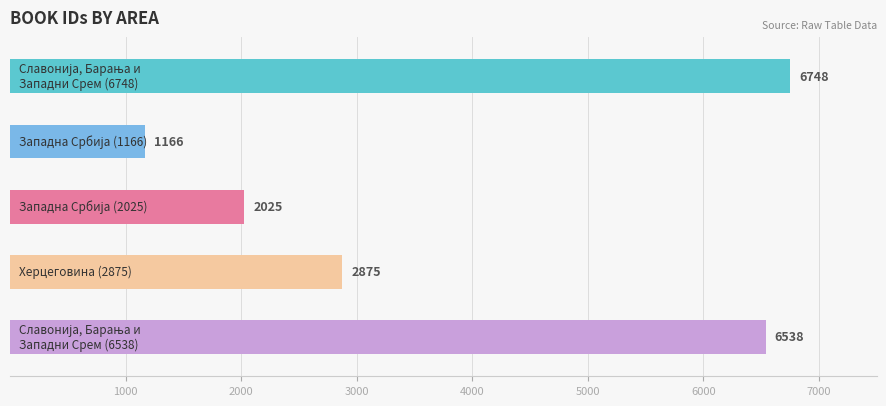

What is the minimum value shown in the chart?

1166